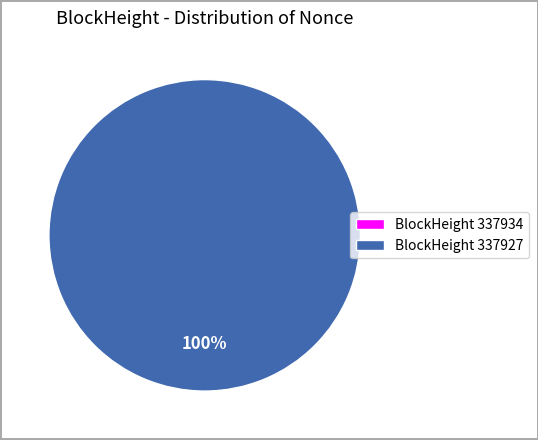

Which category has the biggest portion of the pie?

337927